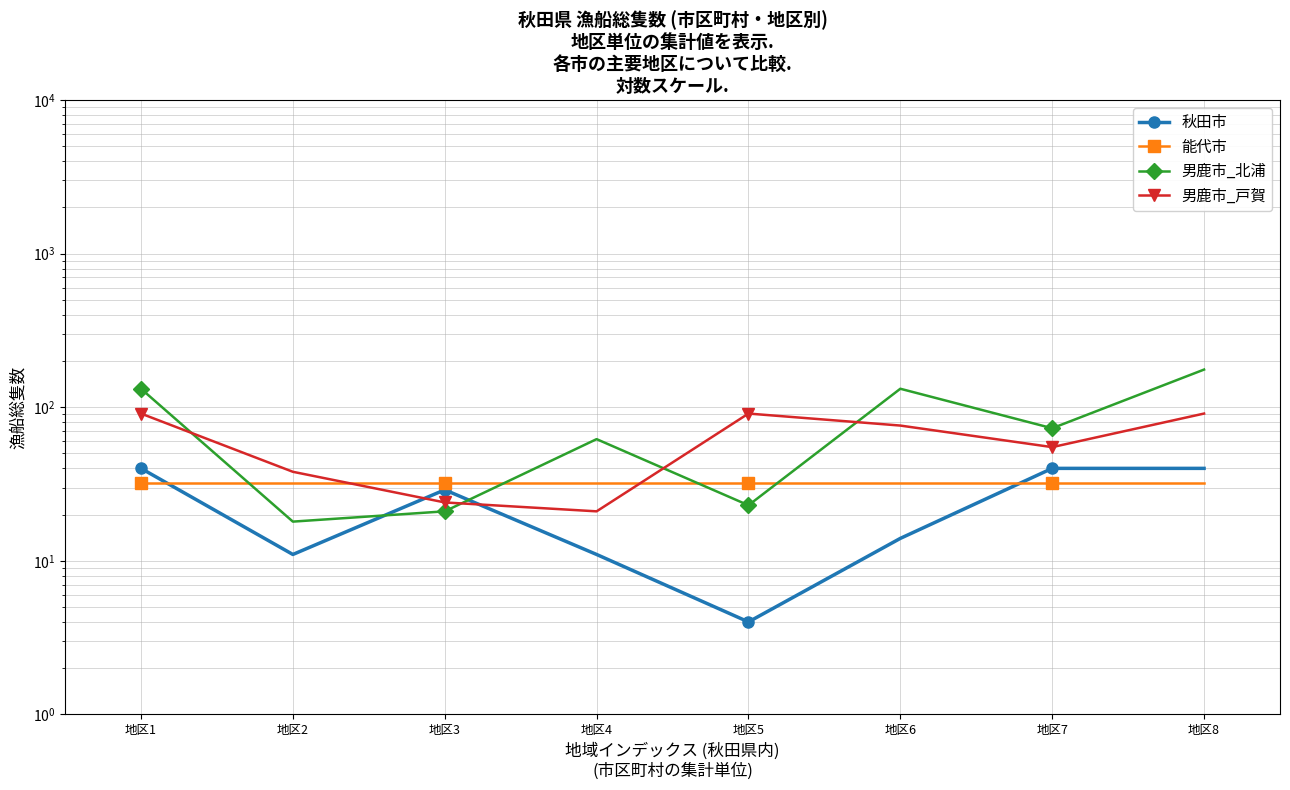

What is the minimum value for 秋田市?

4